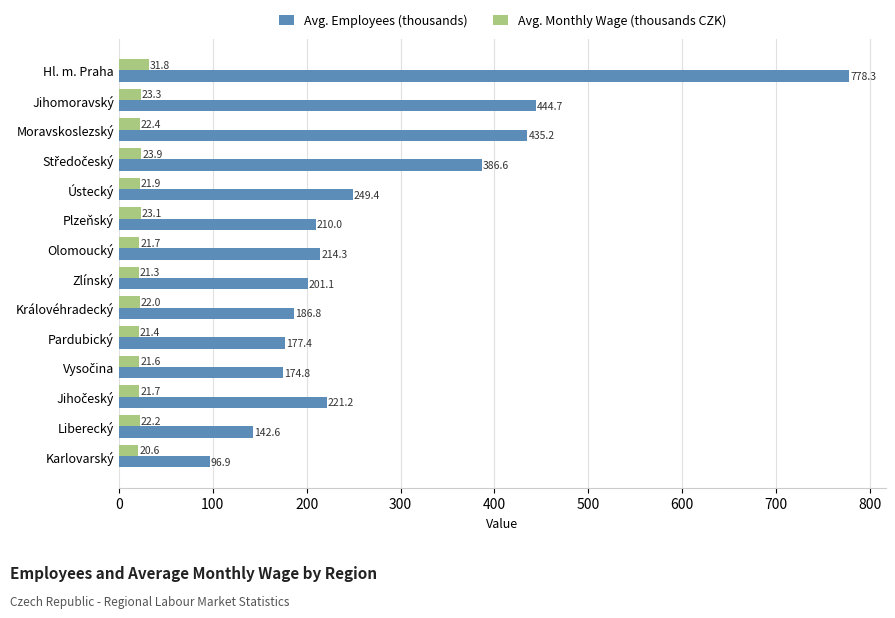

Is it true that Avg. Employees (thousands) equals 186.8 at Královéhradecký?

True